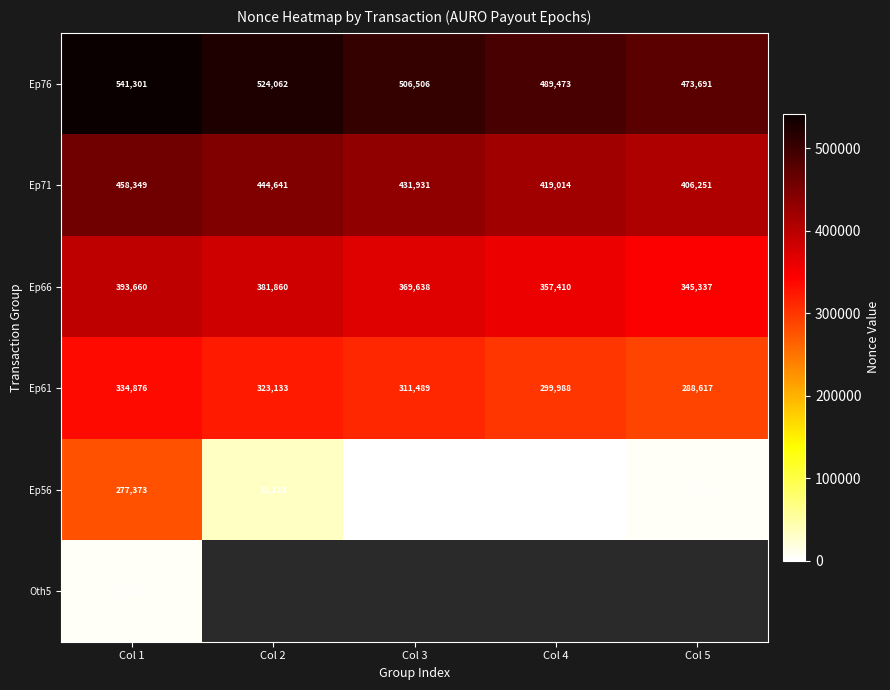

How many data points does each series have?

5